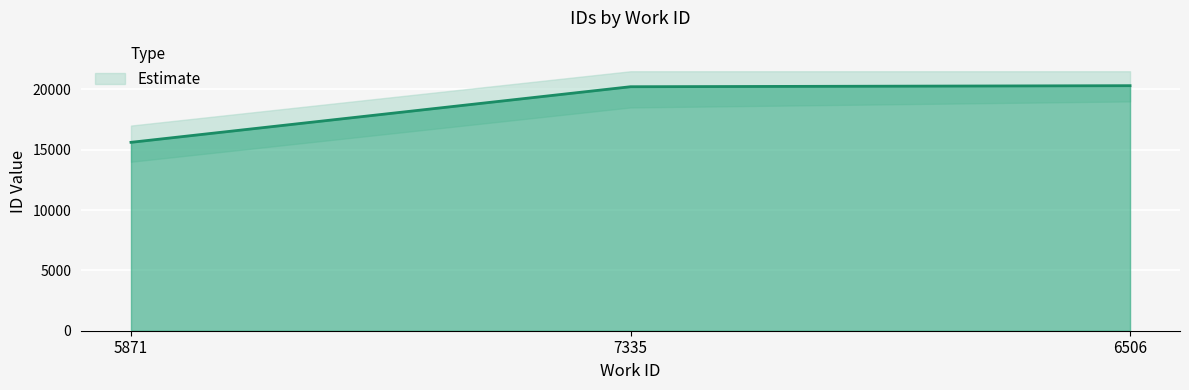

Reading right to left, list all the values displayed in this chart.

20305	20218	15611